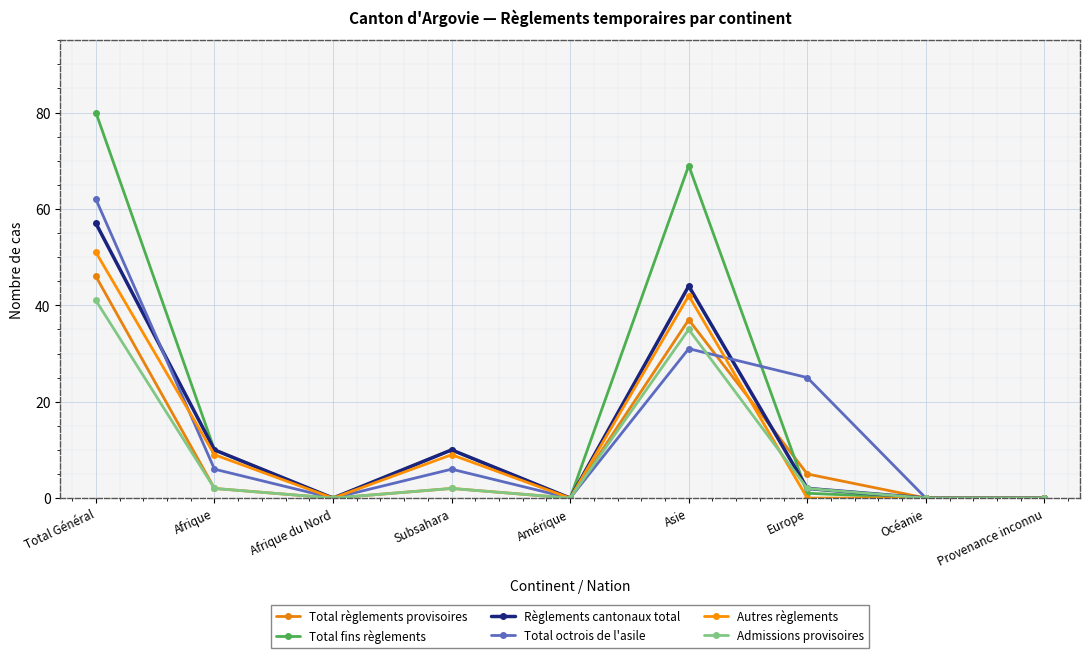

What is the value of the Total fins règlements point at the 1st from the left?

80